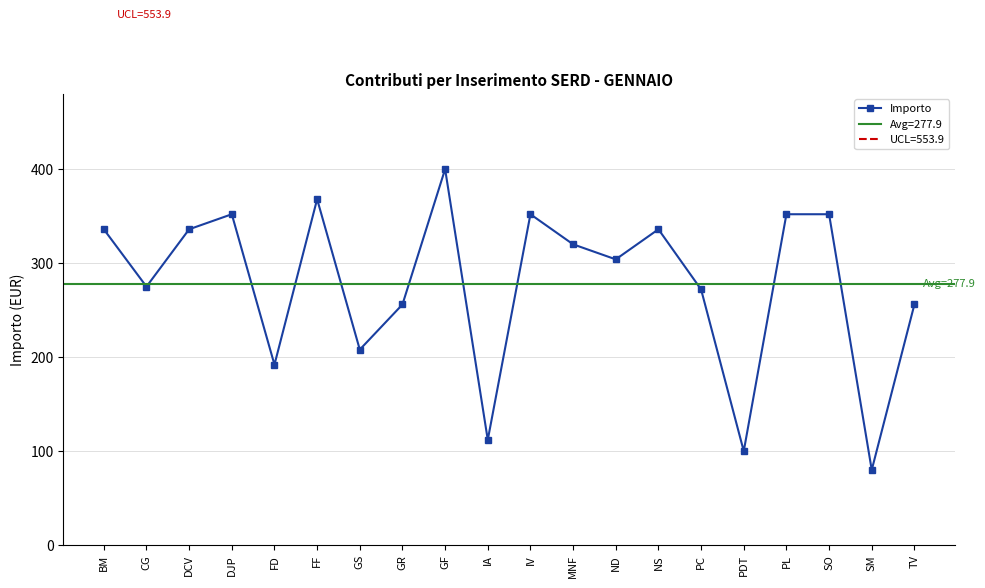

Reading left to right, list all the values displayed in this chart.

336	275	336	352	192	368	208	256	400	112	352	320	304	336	272	100	352	352	80	256